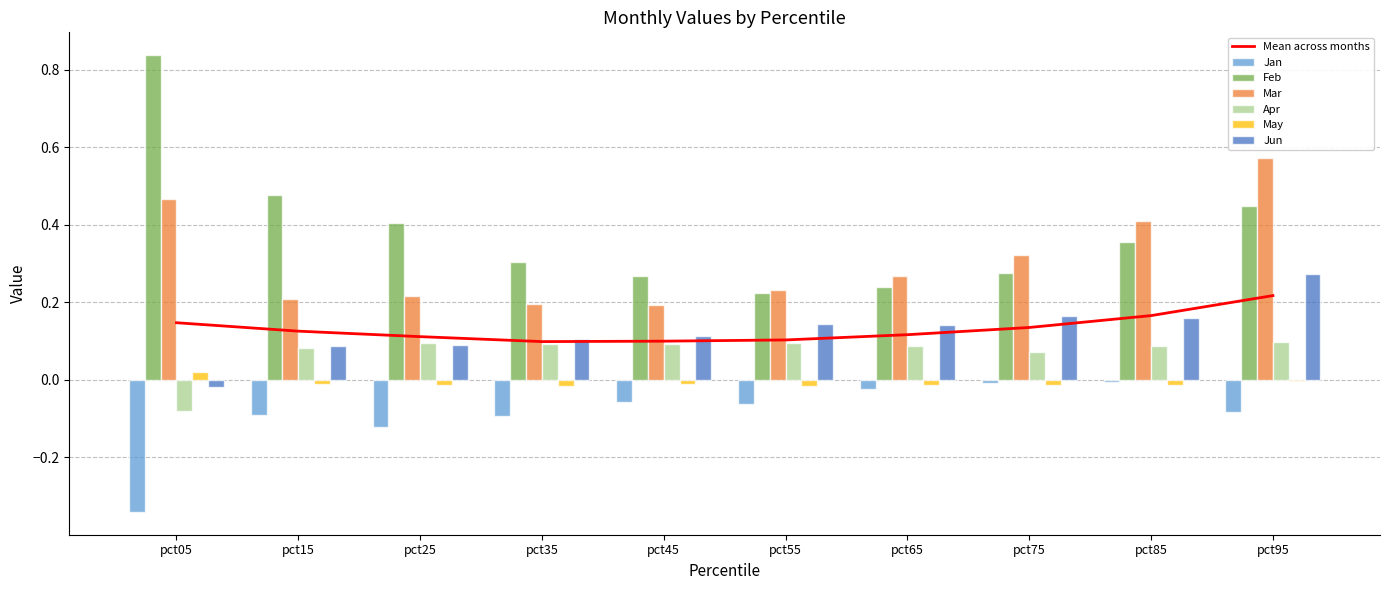

The value of Mar at pct45 is 0.2. True or false?

True